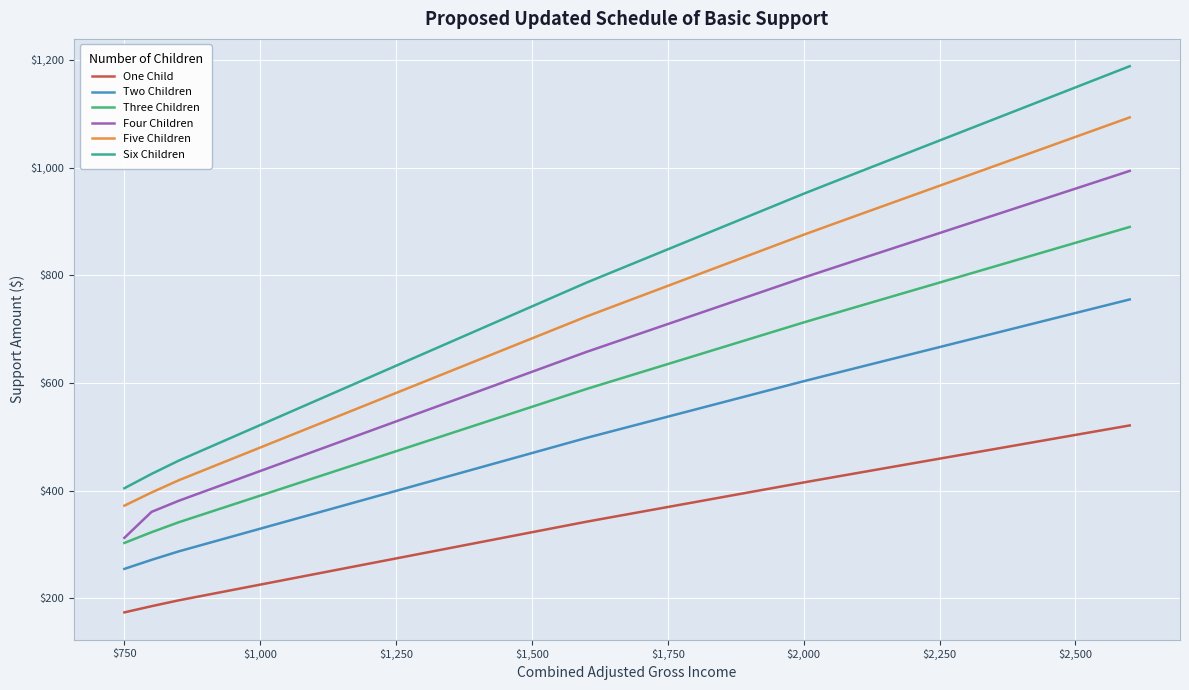

What is the minimum value for One Child?

173.7